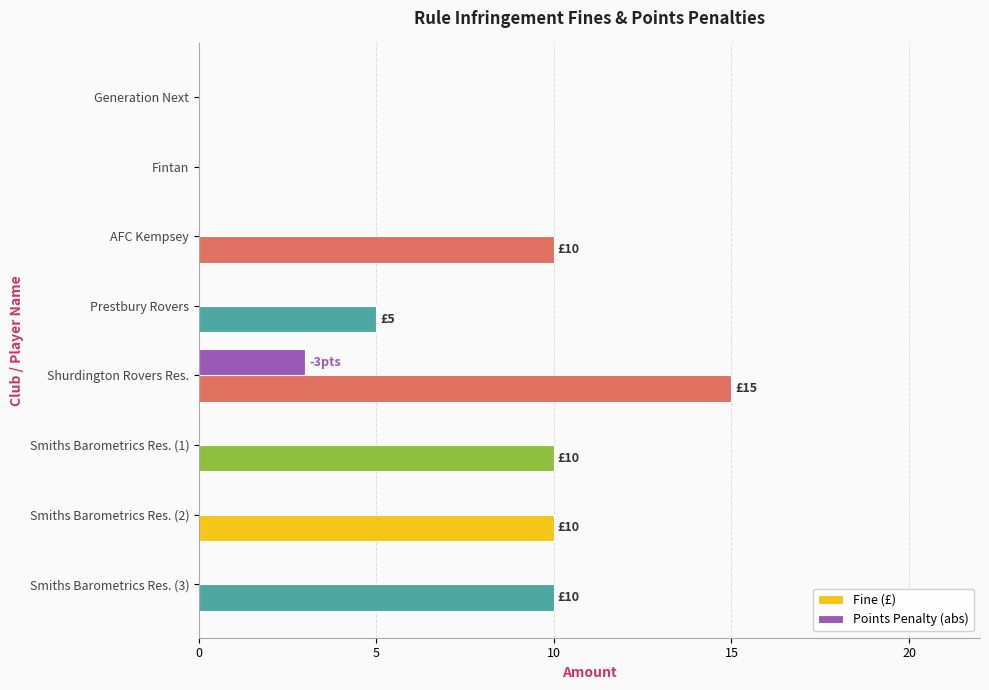

At which category is the sum across all series the highest?

Shurdington Rovers Res.